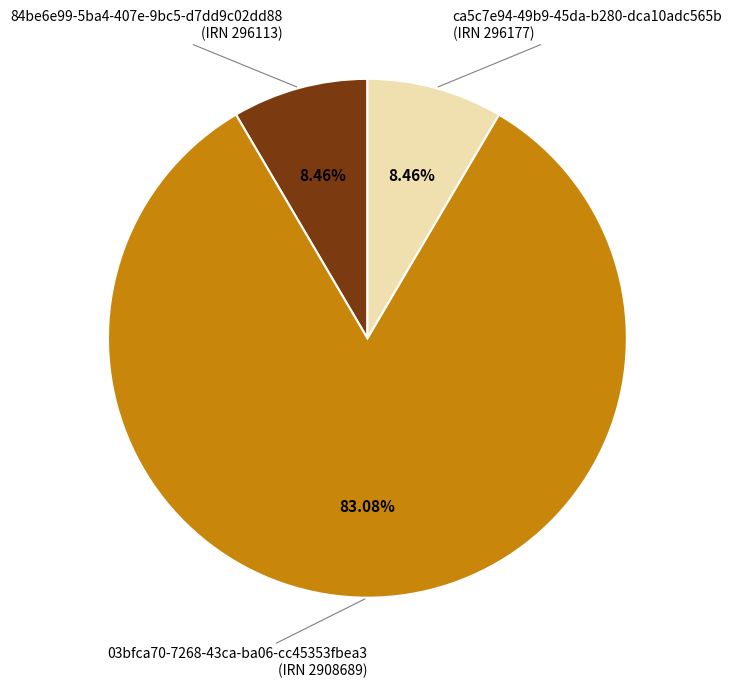

Is there a majority slice in this chart?

Yes